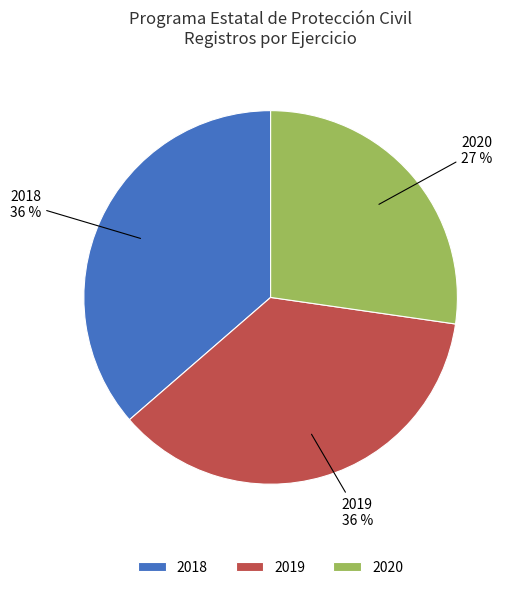

To the nearest percent, what percentage of the pie is 2019?

36%